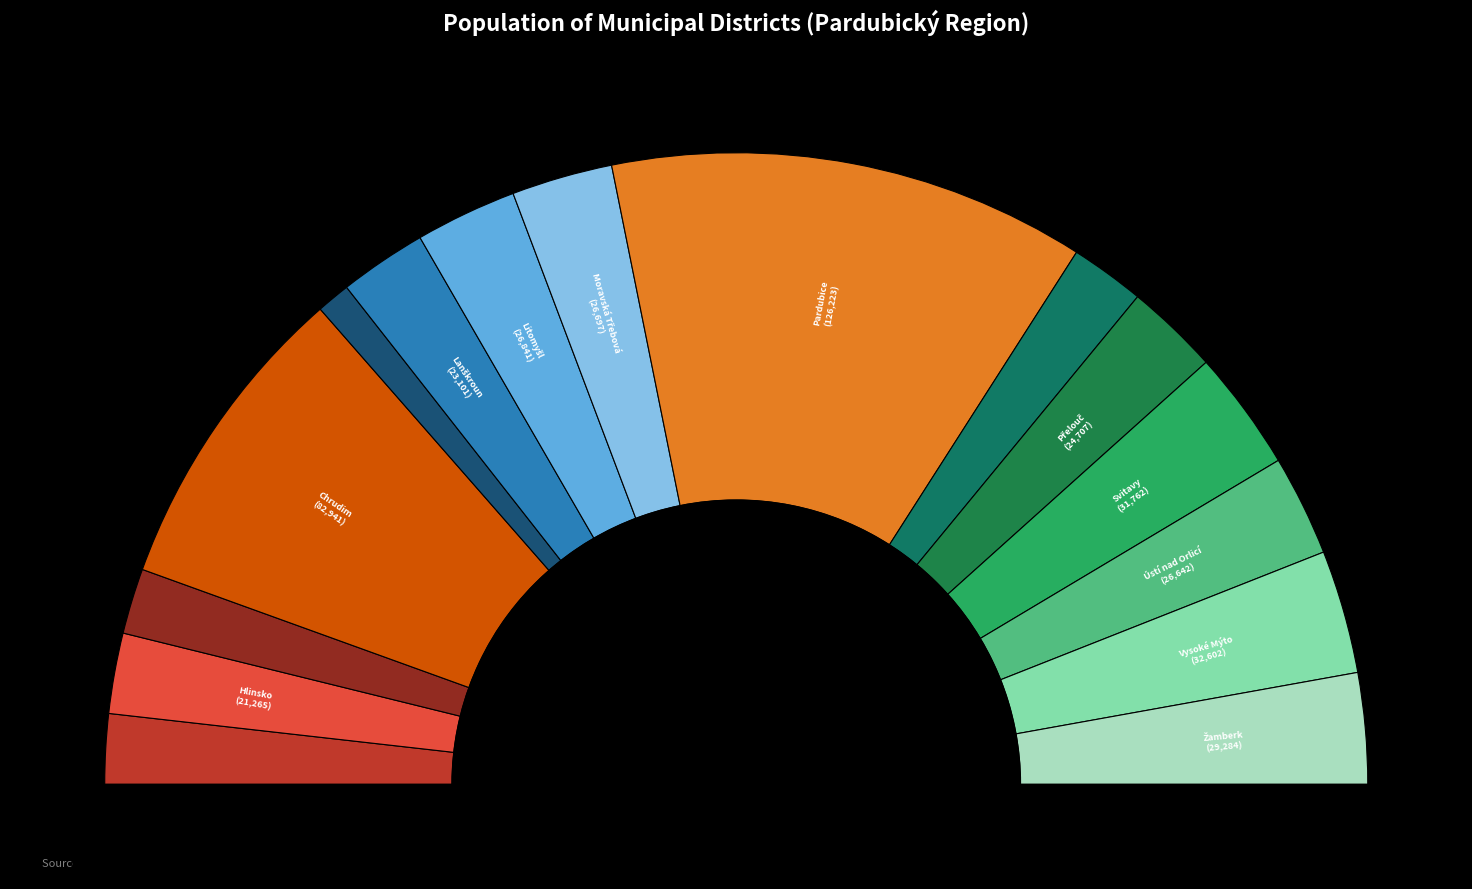

Count the number of slices in the pie.

15